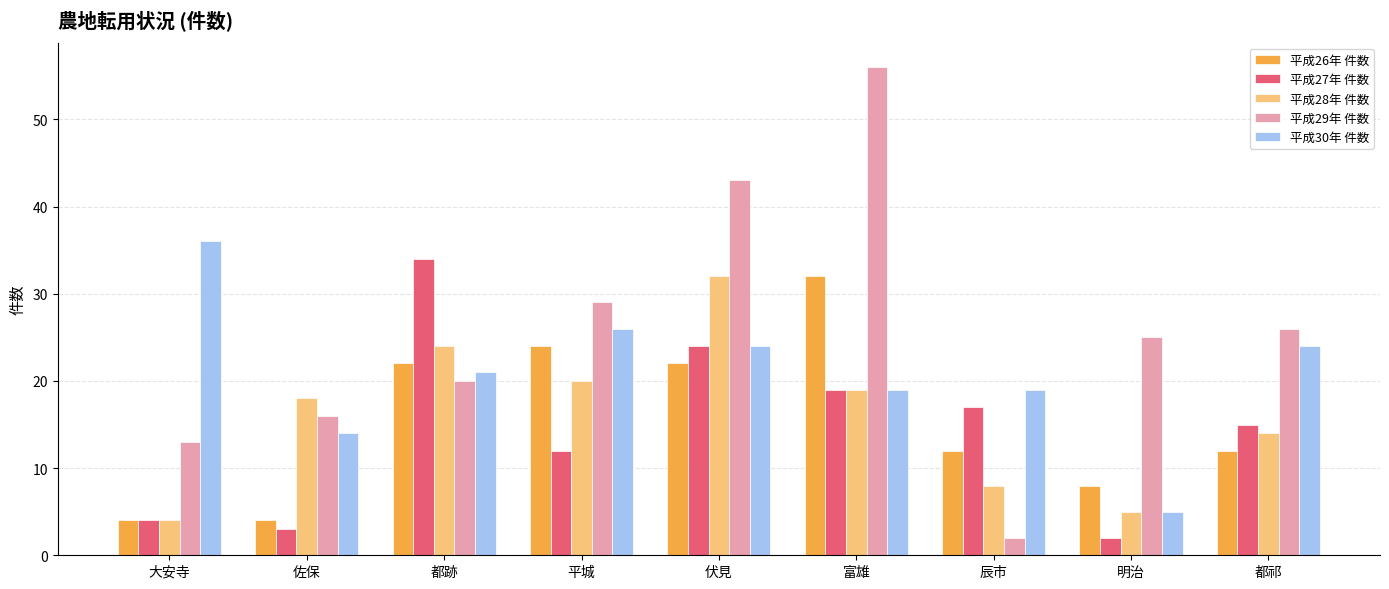

The value of 平成26年 件数 at 都祁 is 12. True or false?

True